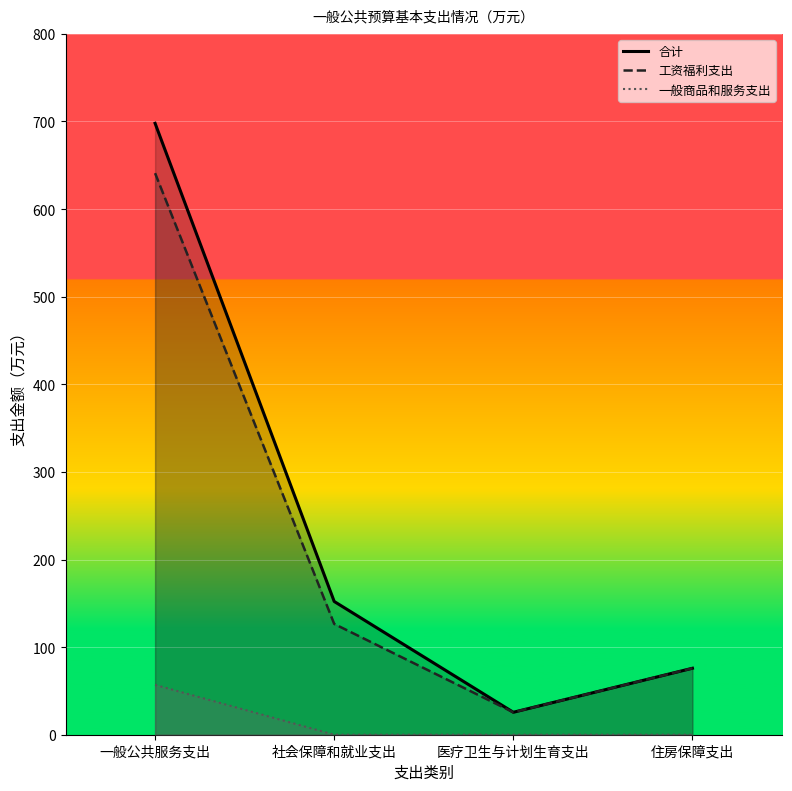

Rank the categories by 一般商品和服务支出 value from lowest to highest.

社会保障和就业支出, 医疗卫生与计划生育支出, 住房保障支出, 一般公共服务支出